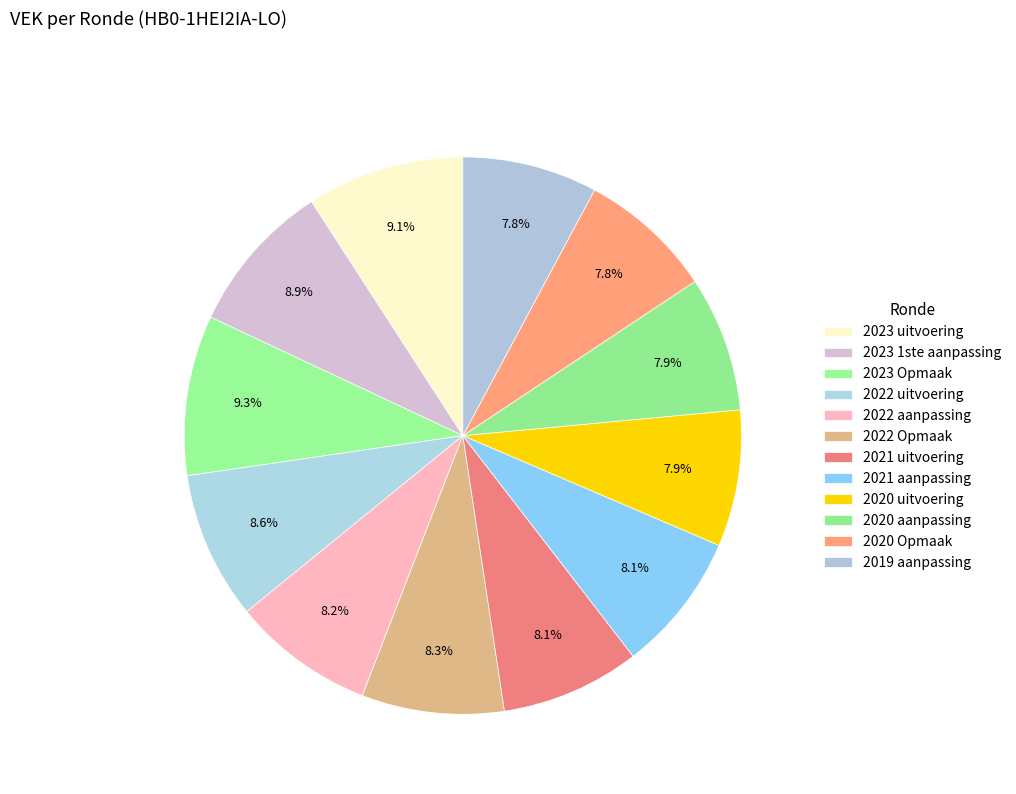

Do 2021 aanpassing and 2020 Opmaak together represent more than half of the pie?

No